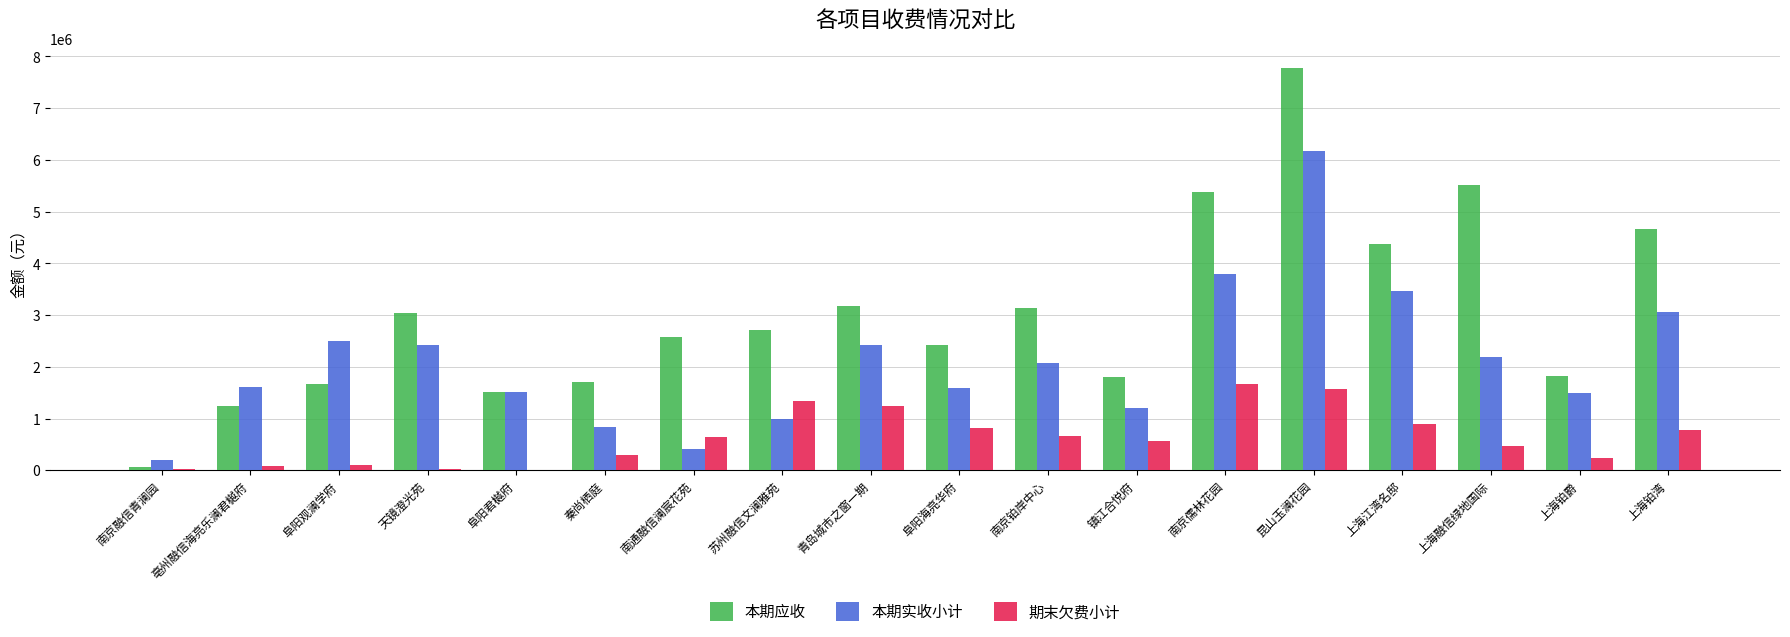

Which series has the largest total across all categories?

本期应收